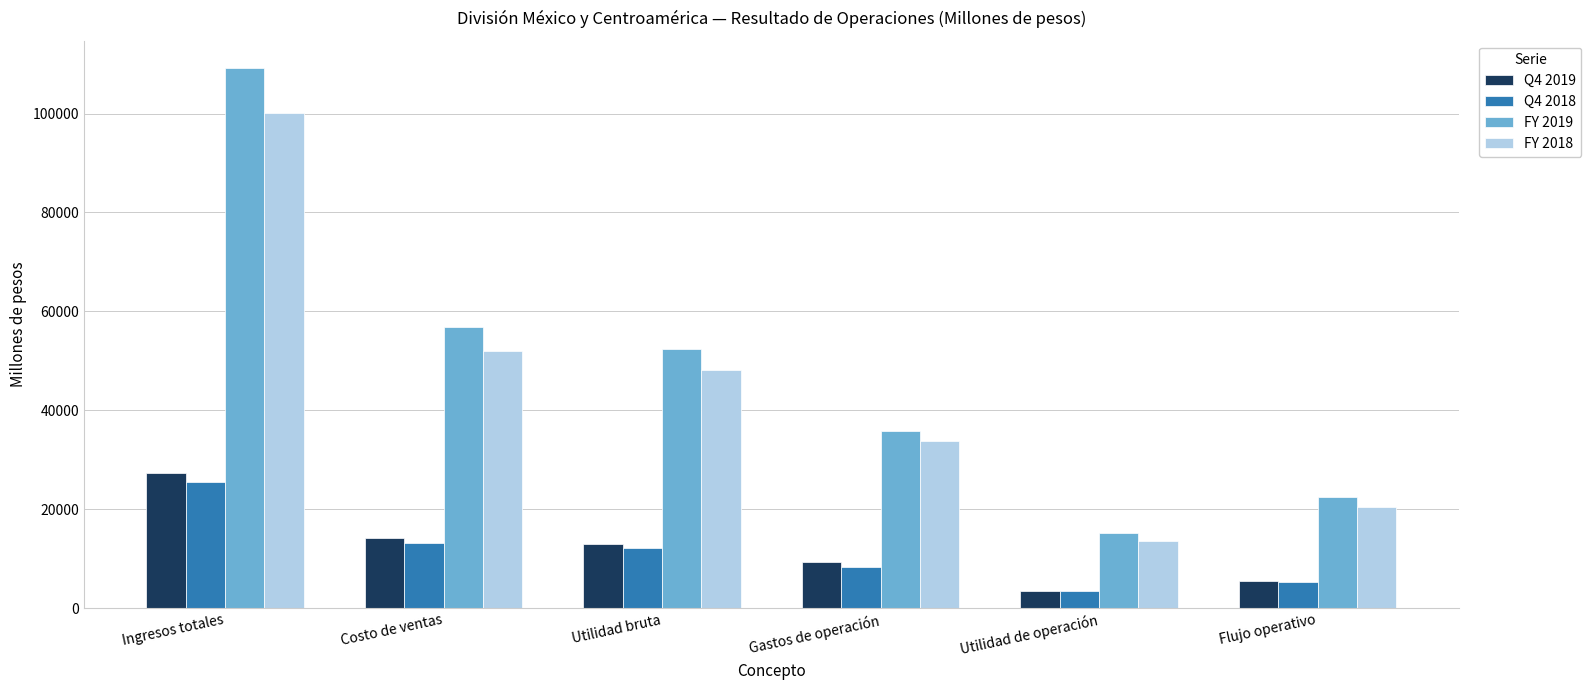

Does the chart contain stacked bars?

No